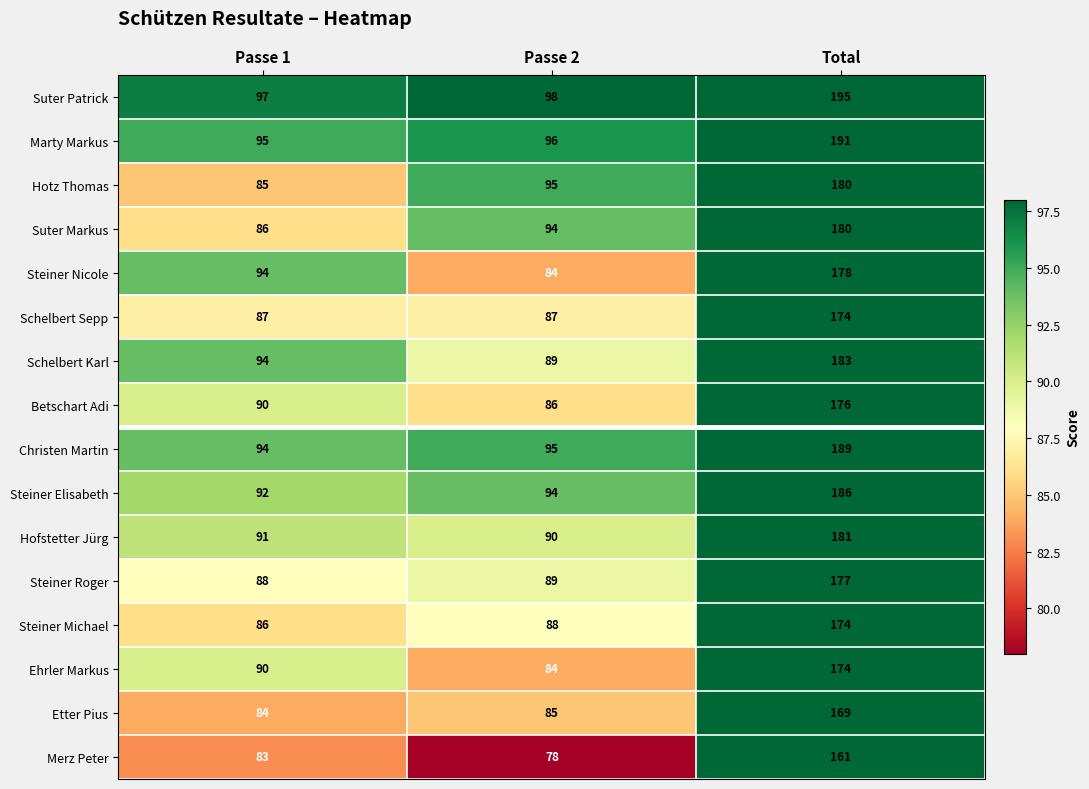

Which series has the largest total across all categories?

Suter Patrick